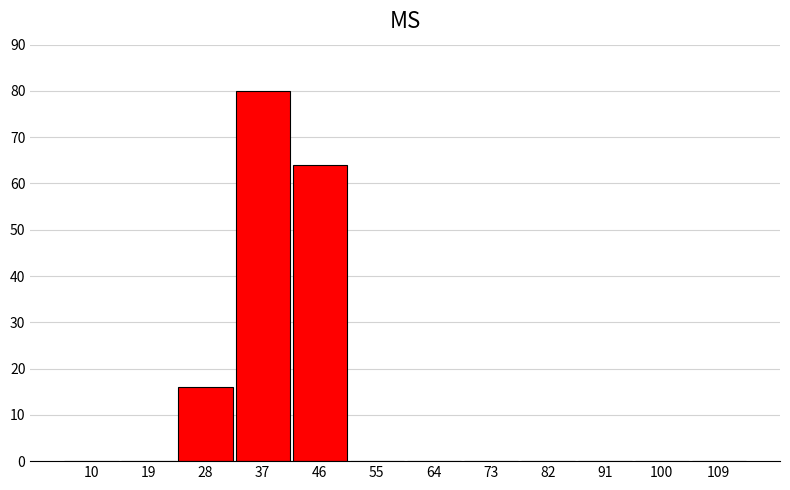

Reading left to right, extract all data points from this chart.

10=0	19=0	28=16	37=80	46=64	55=0	64=0	73=0	82=0	91=0	100=0	109=0